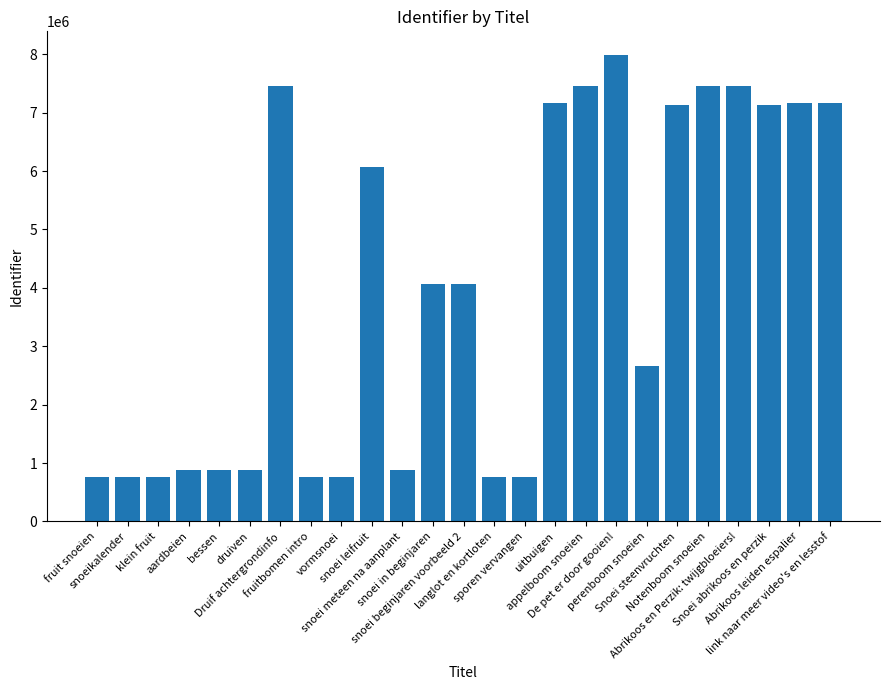

How many data points are less than 4063382?

12